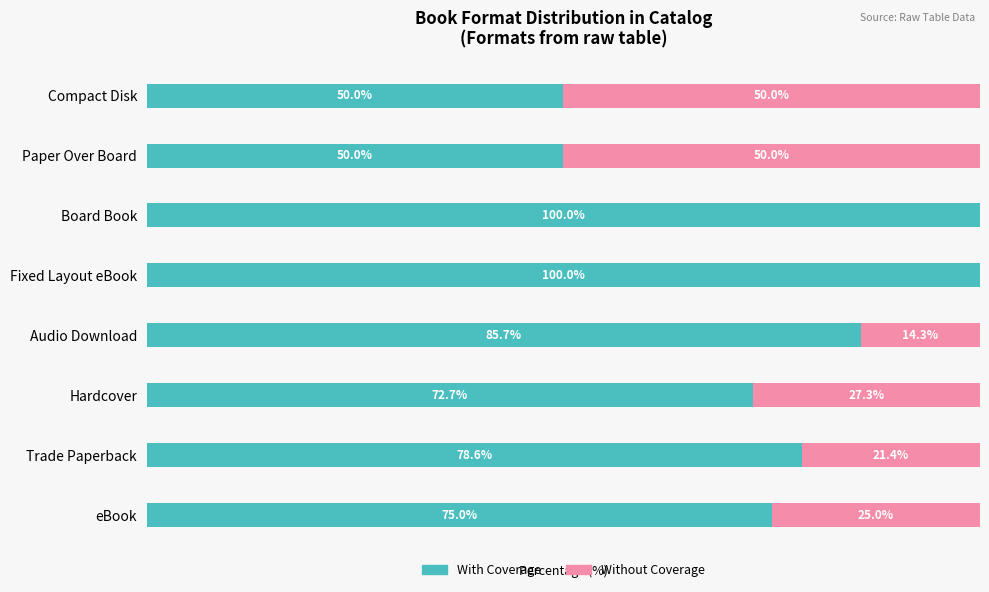

What are all the series names shown in the legend?

With Coverage, Without Coverage